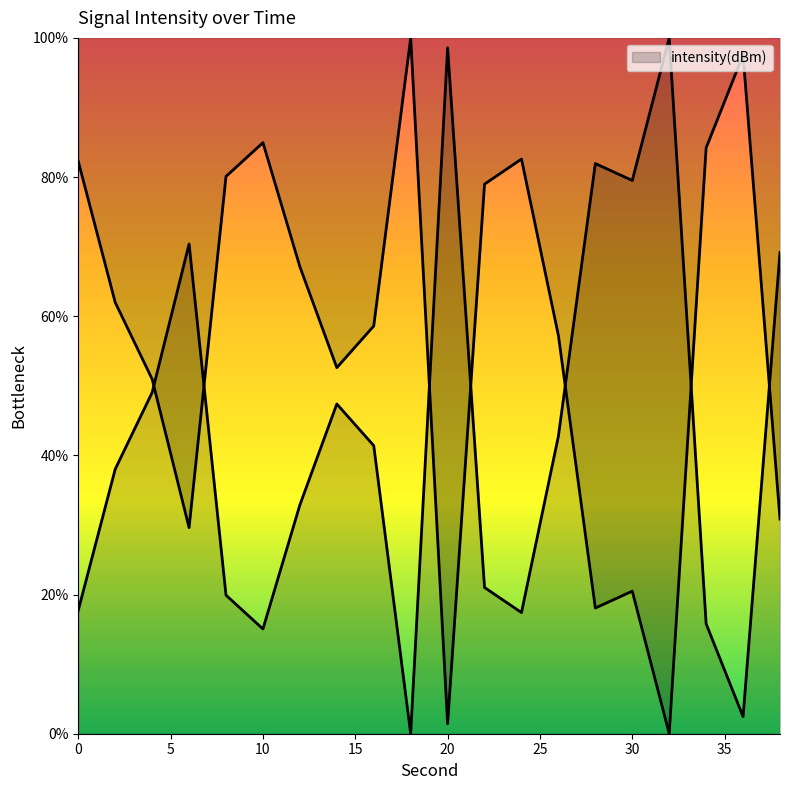

Reading left to right, what are all the values shown in this chart?

17.7	38.0	49.0	70.4	19.9	15.1	32.9	47.4	41.4	0.0	98.6	21.0	17.4	42.8	81.9	79.5	100.0	15.8	2.5	69.2